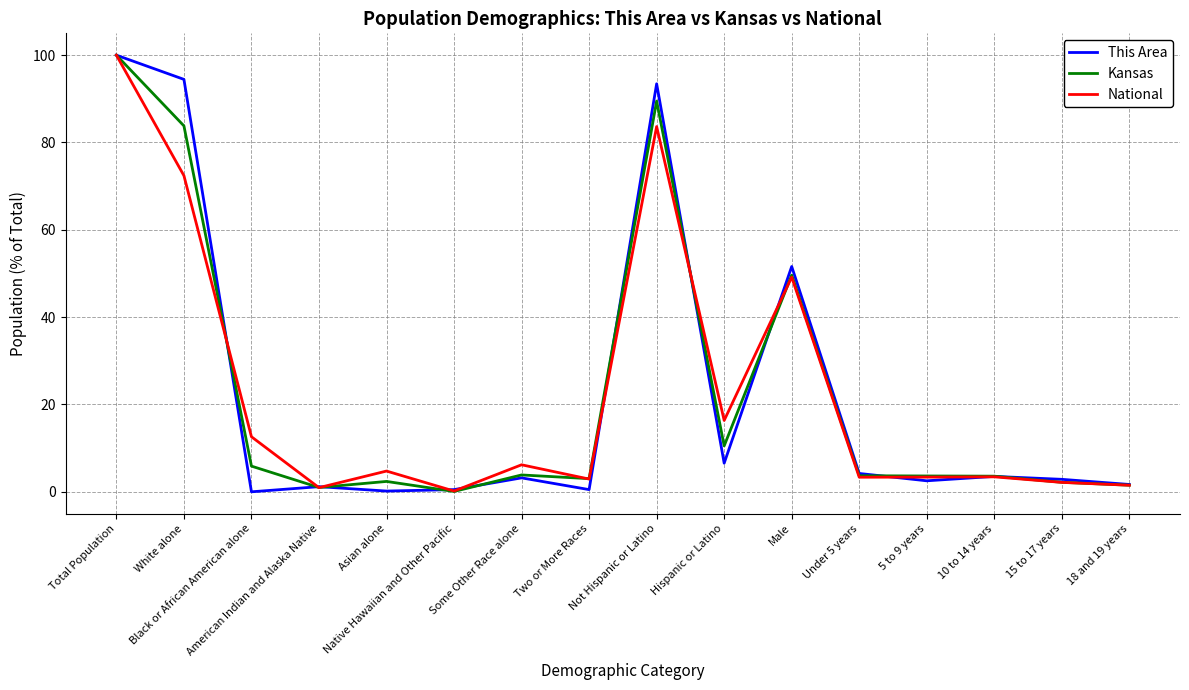

What is the greatest value displayed?

100.0